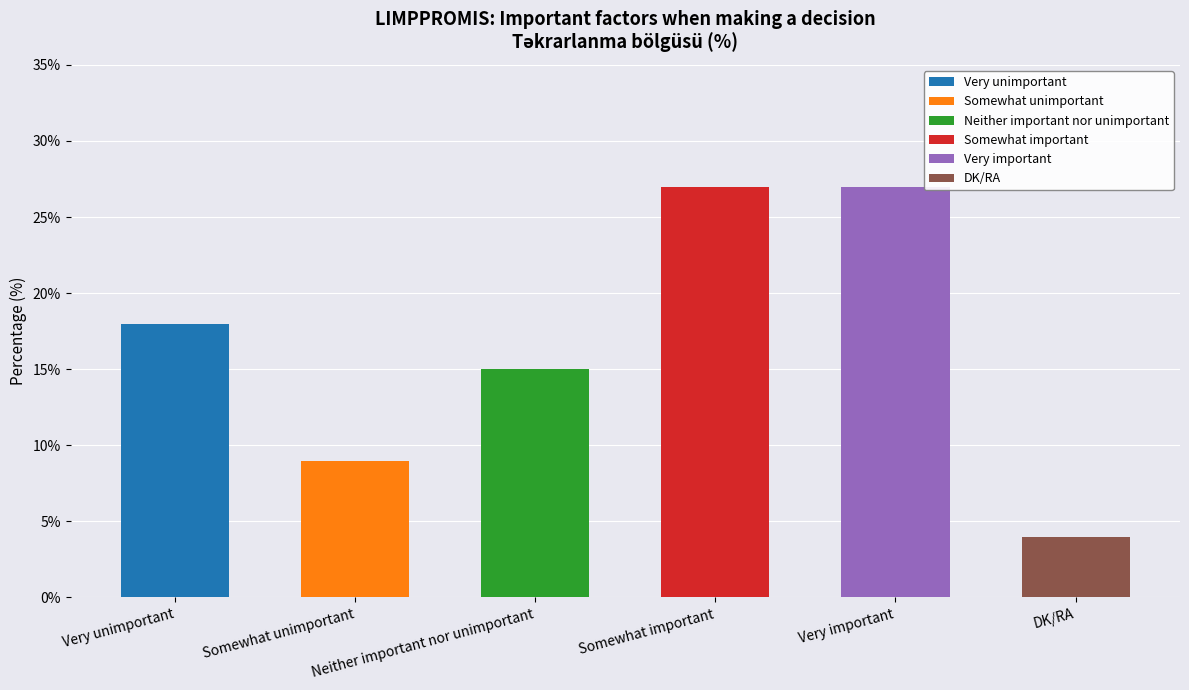

What is the label of the 5th bar from the right?

Somewhat unimportant